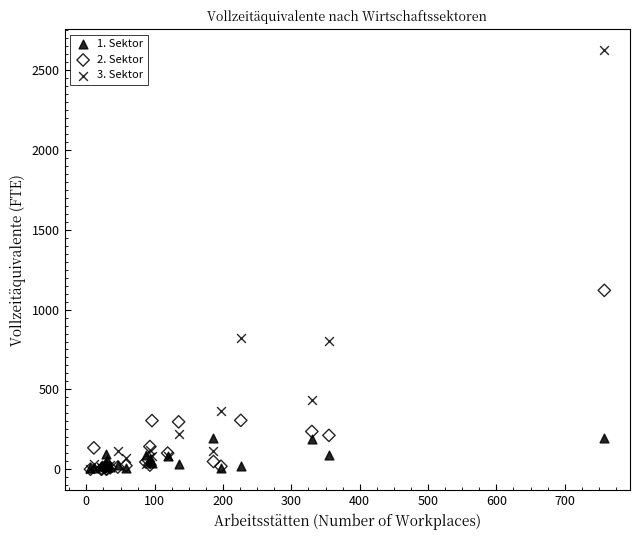

What are all the series names shown in the legend?

1. Sektor, 2. Sektor, 3. Sektor